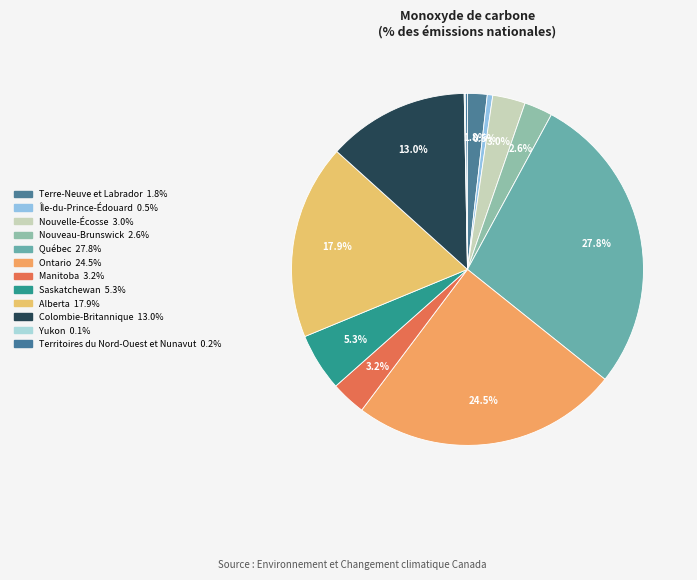

How many segments does this pie chart have?

12